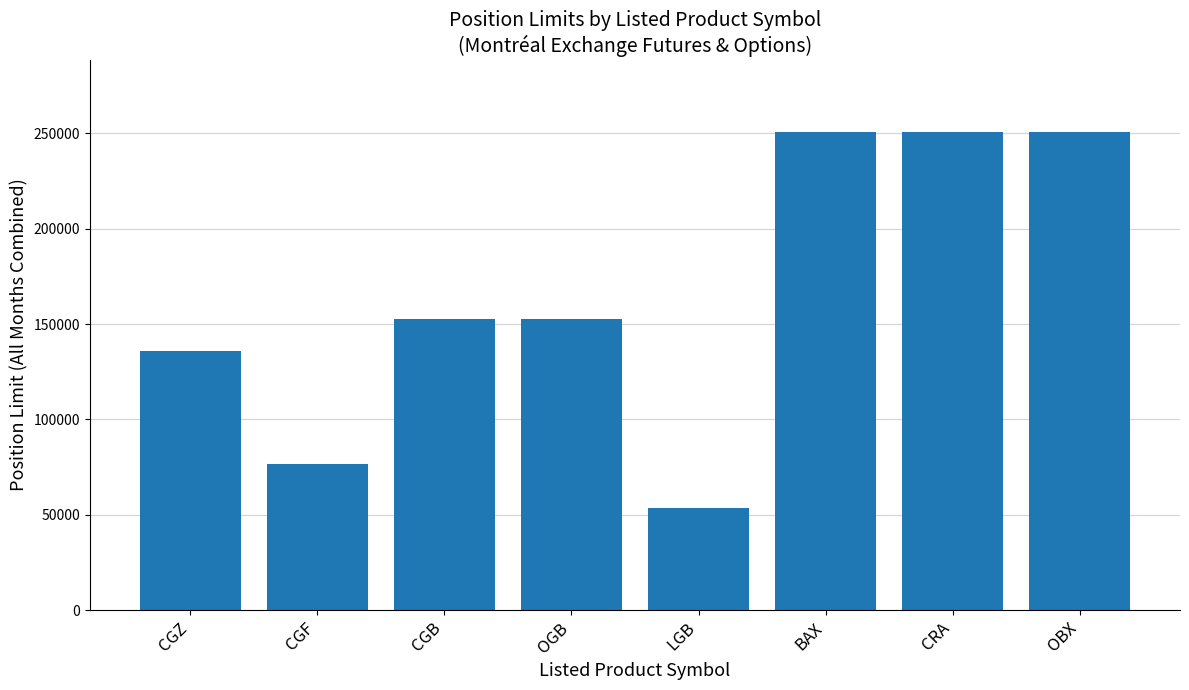

Count the number of data series in this chart.

1